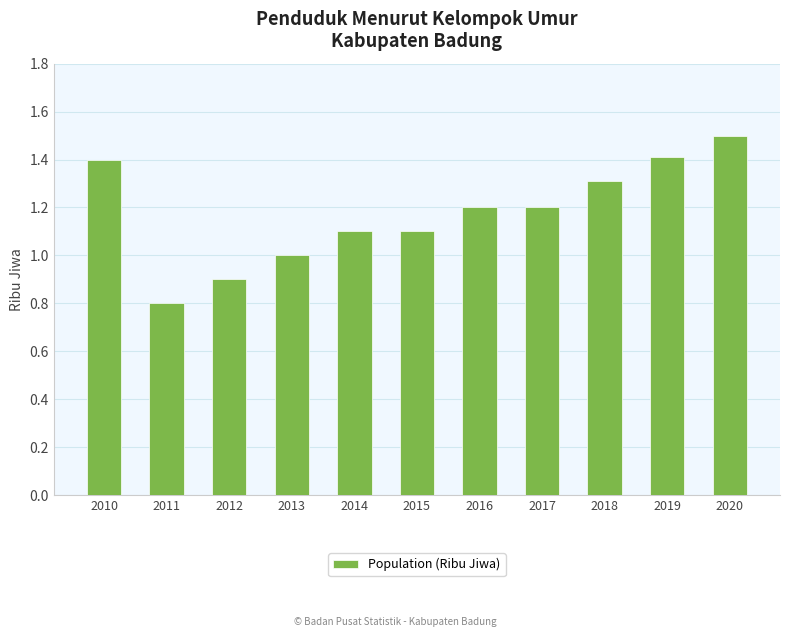

Is it true that the value at 2015 is 1.1?

True